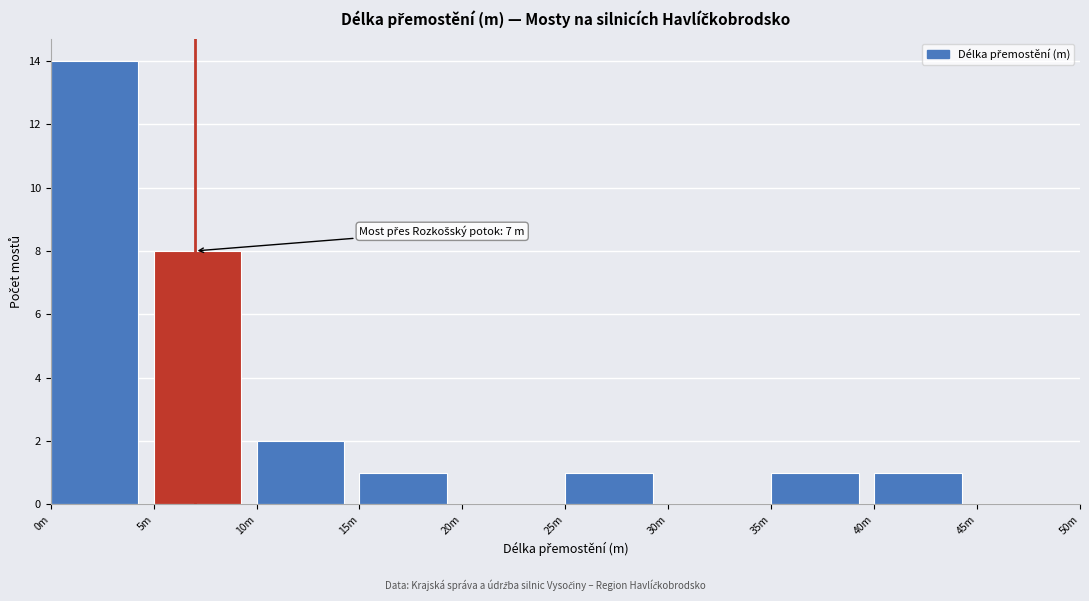

Reading right to left, transcribe all the data shown in this chart.

45m=0	40m=1	35m=1	30m=0	25m=1	20m=0	15m=1	10m=2	5m=8	0m=14